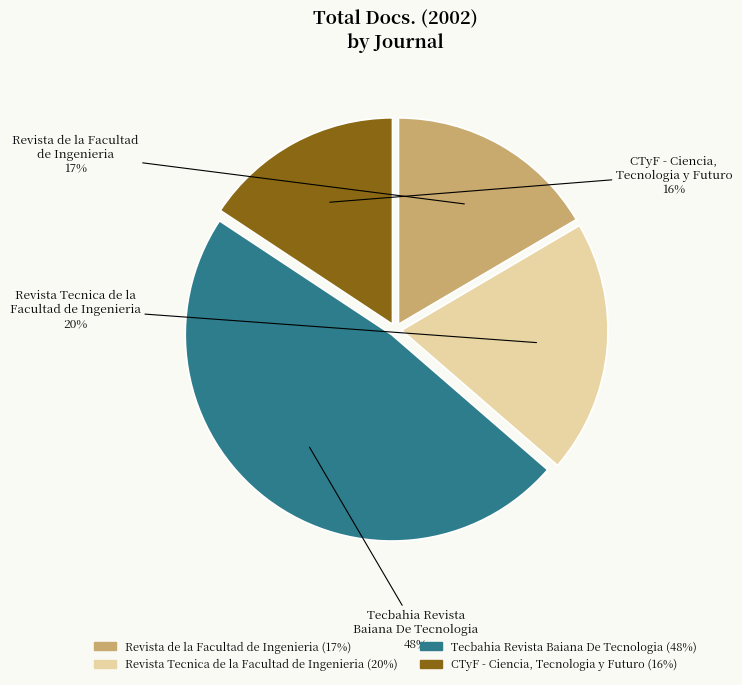

Count the number of slices in the pie.

4